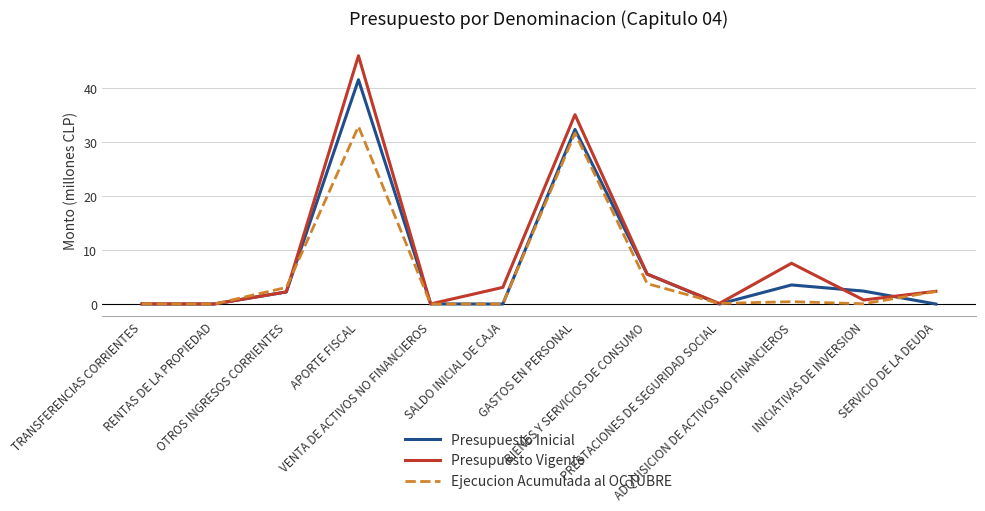

What is the highest value of the Presupuesto Inicial series?

41.6